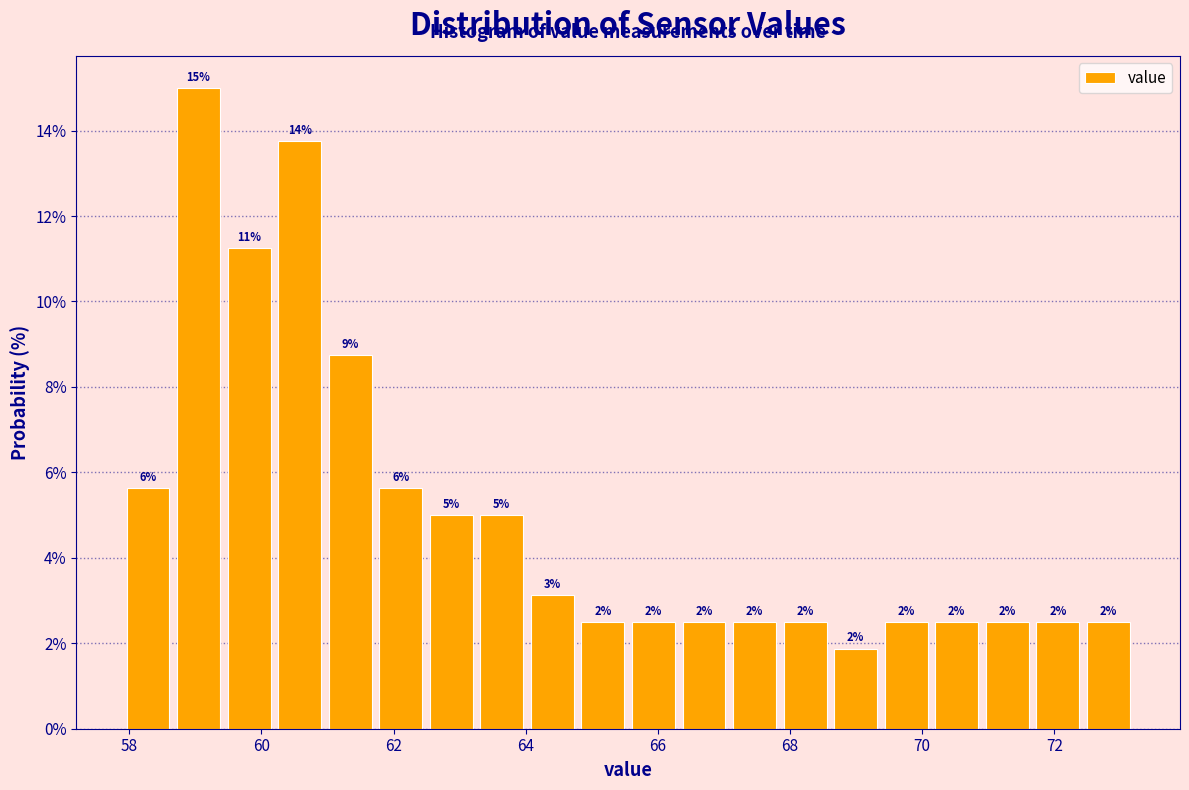

Around what value on the x-axis is the tallest bar? Give the approximate position of its centre, as read against the axis.

59.0